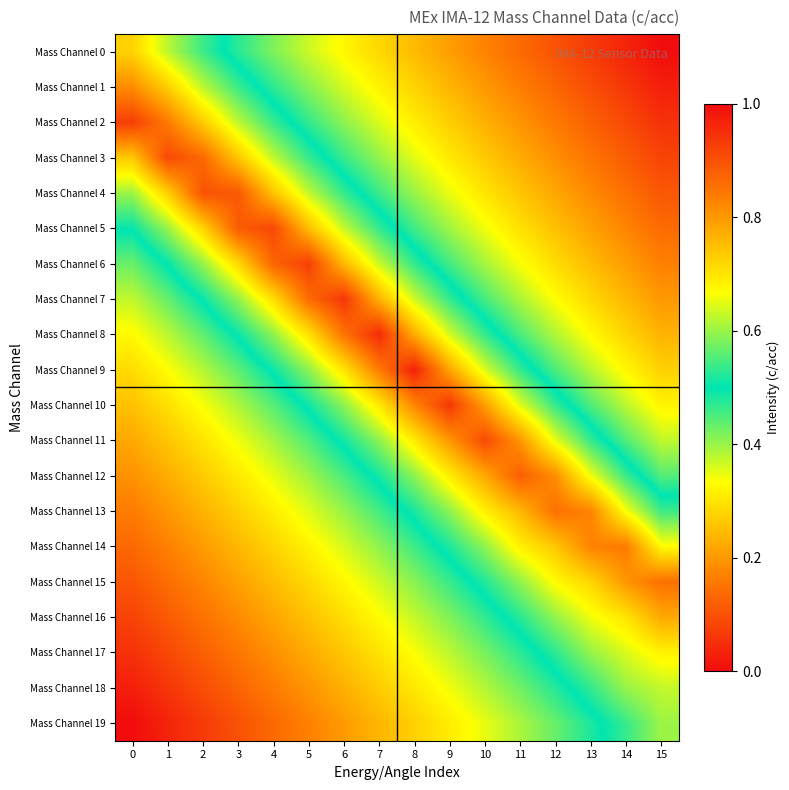

At how many categories does at least one series exceed 0?

16